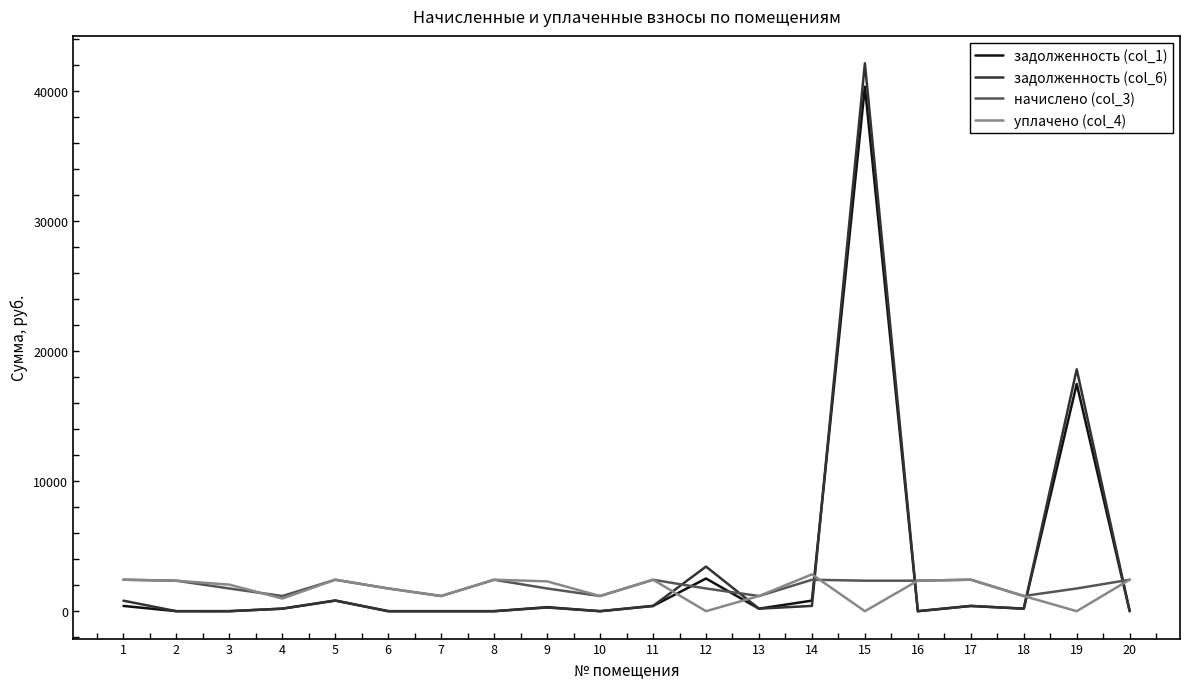

Which series has the largest range (max minus min)?

задолженность (col_6)